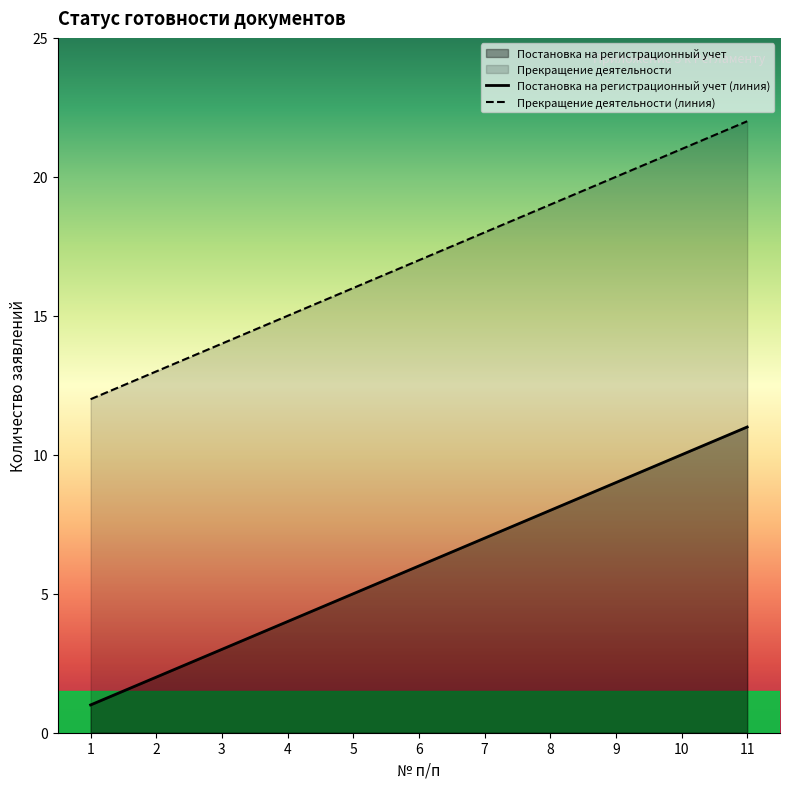

Reading left to right, list all the values displayed in this chart.

Постановка на регистрационный учет: 1	2	3	4	5	6	7	8	9	10	11
Прекращение деятельности: 12	13	14	15	16	17	18	19	20	21	22